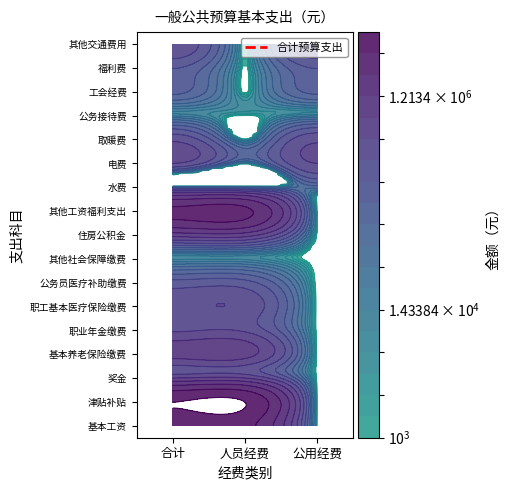

What is the sum of the 基本工资 values at 2 and 1?

3429372.0